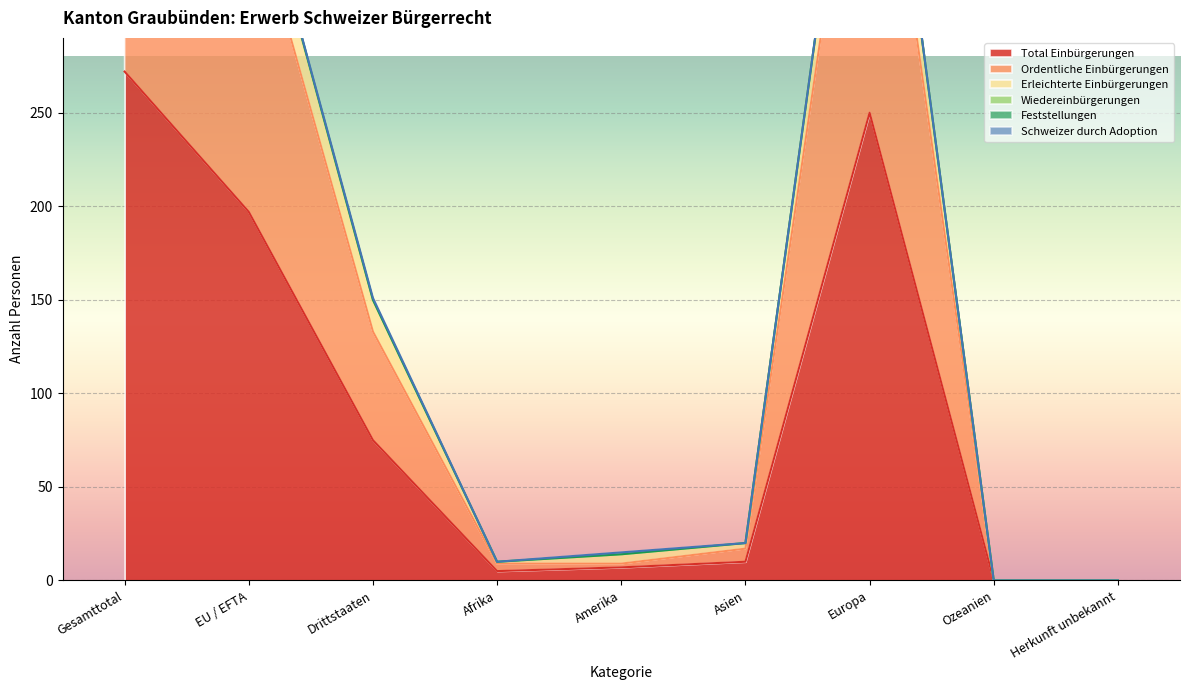

The Total Einbürgerungen series shows 176 at Ozeanien. True or false?

False